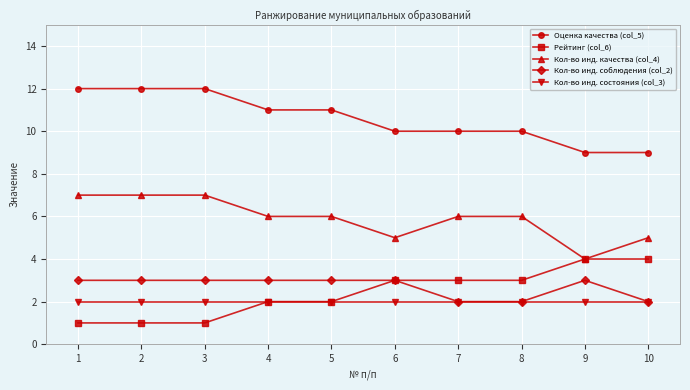

Is it true that Кол-во инд. состояния (col_3) equals 3 at 6?

False